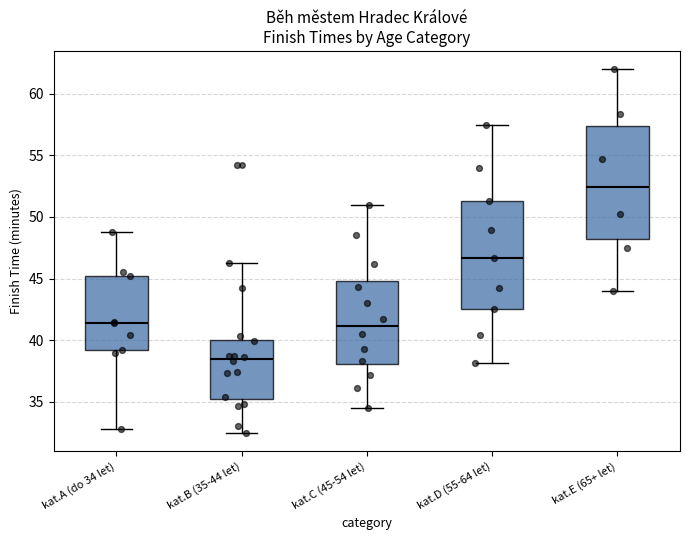

Which box's median line is the highest?

kat.E (65+ let)